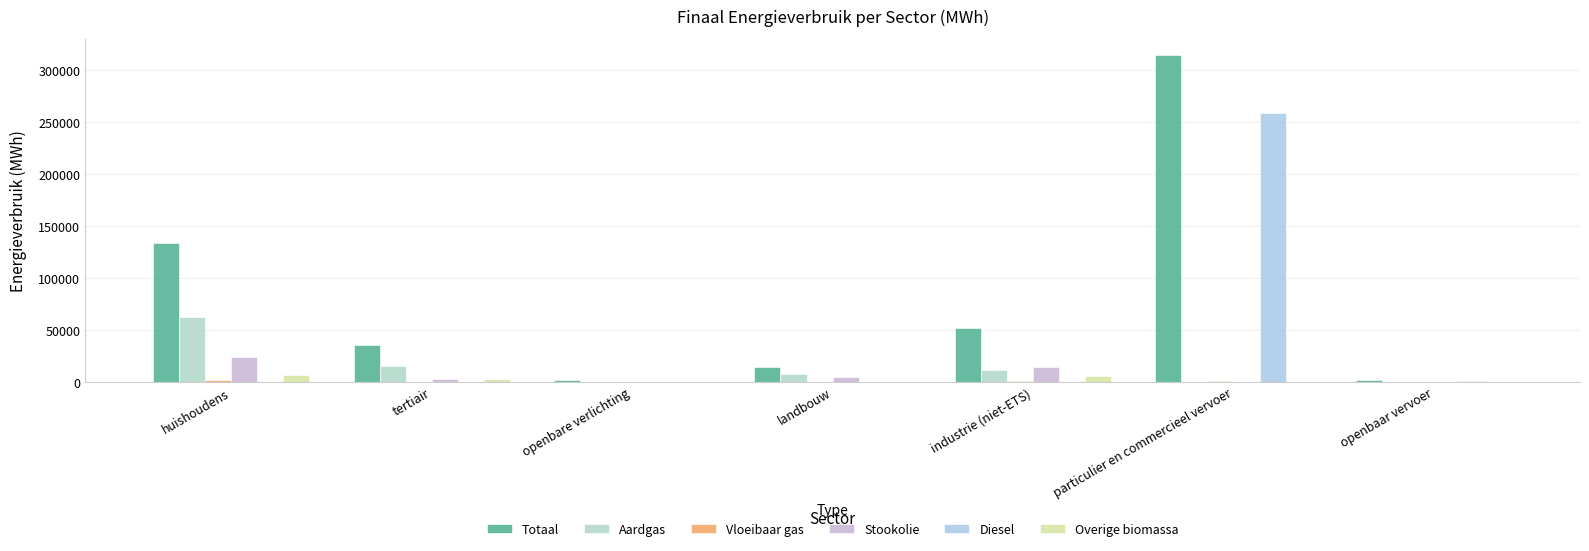

The value of Stookolie at industrie (niet-ETS) is 14686.3. True or false?

True